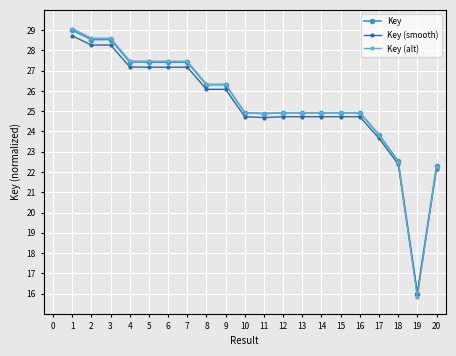

Which series has the largest range (max minus min)?

Key (alt)